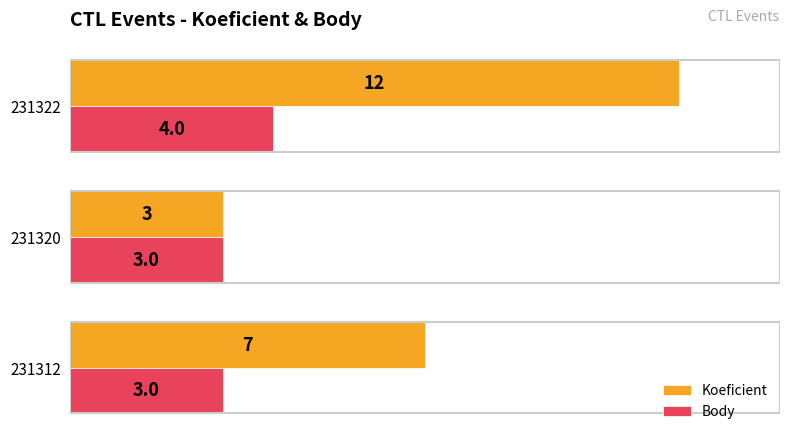

Which category has the lowest value in the Koeficient series?

231320